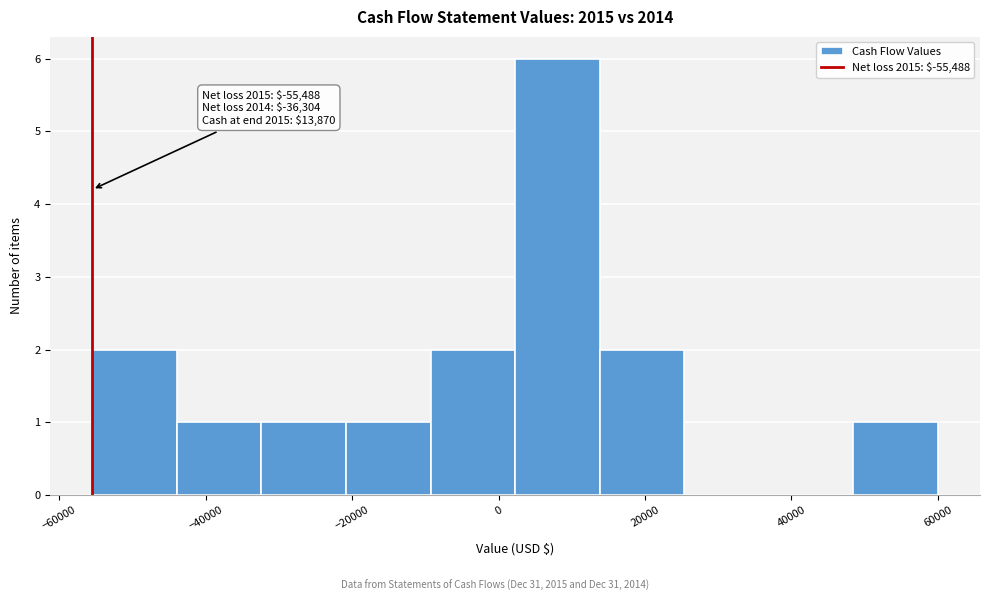

Which range on the x-axis has the tallest bar?

2000 to 14000